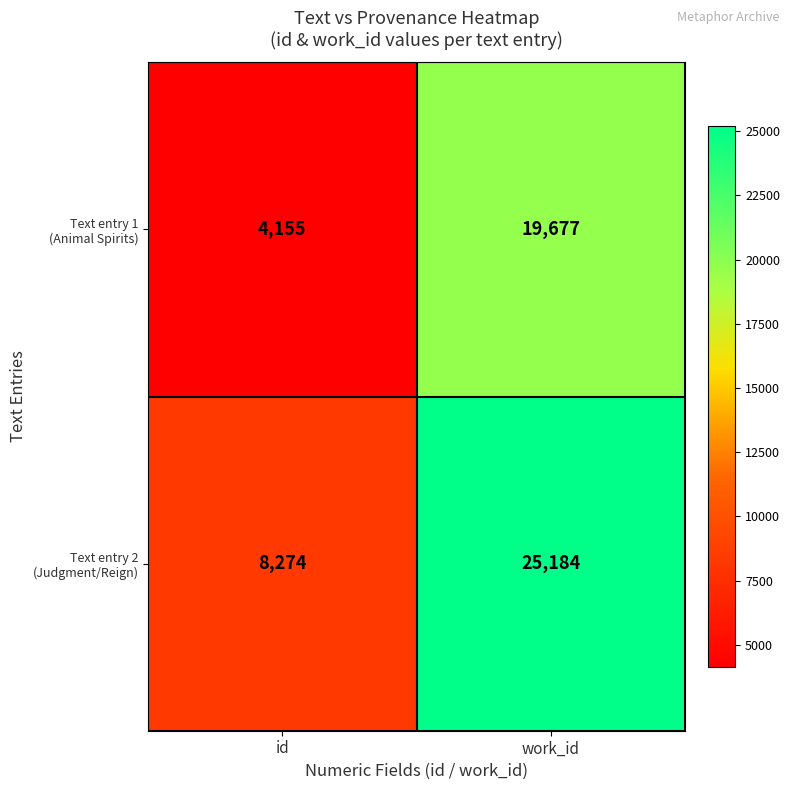

Which category has the highest value across all series?

work_id